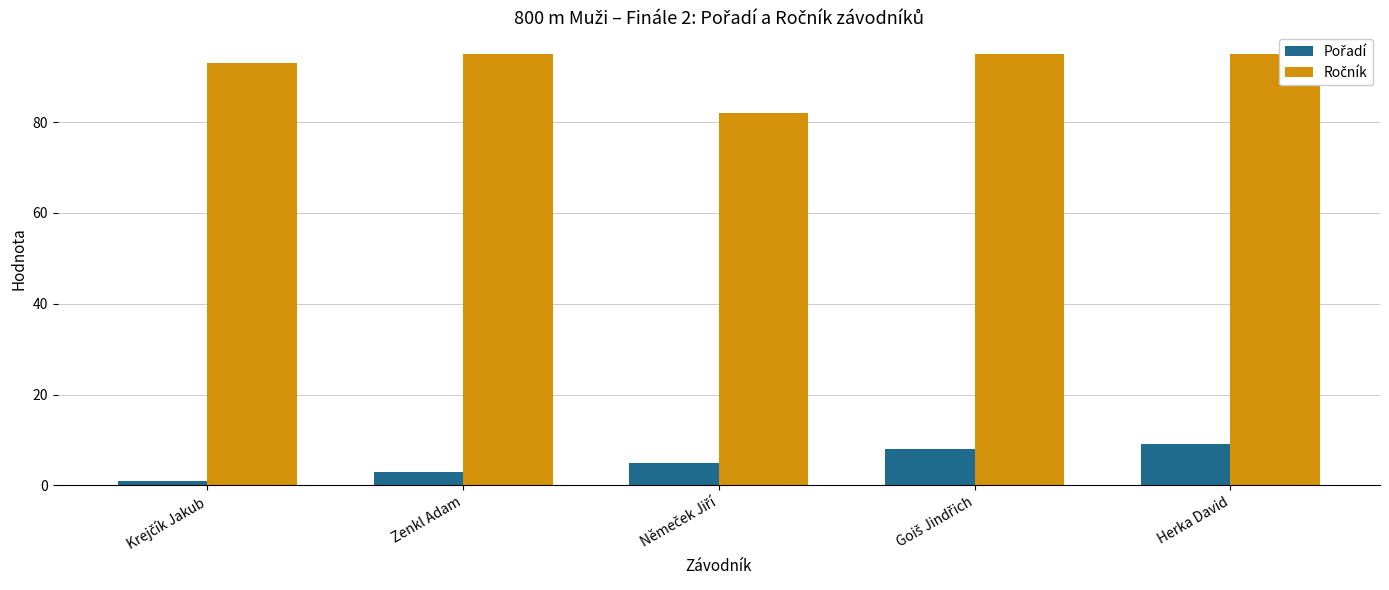

What position from the left is Němeček Jiří?

3